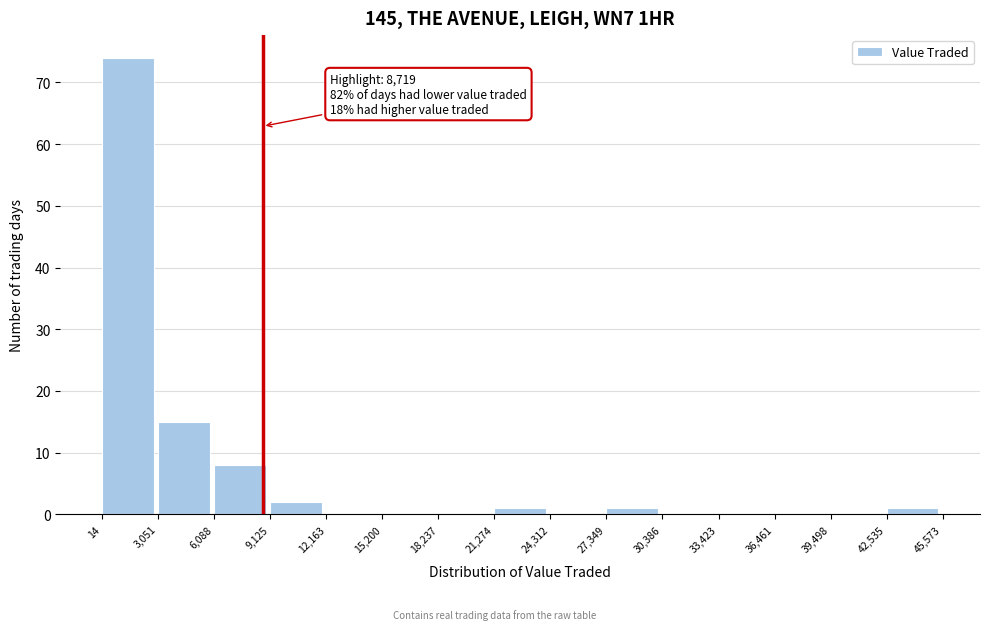

Over which range of the x-axis is the bar tallest?

14 to 3,051